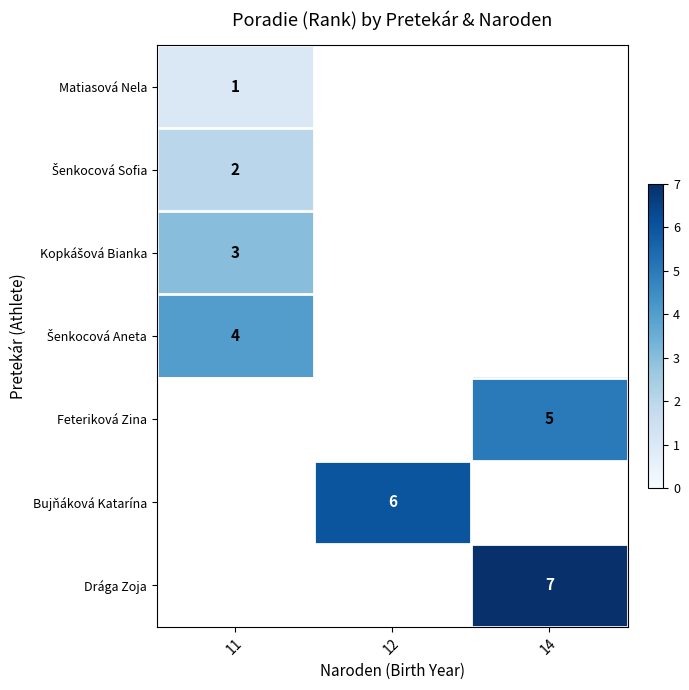

True or false: Matiasová Nela has a value of 2 at 11.

False